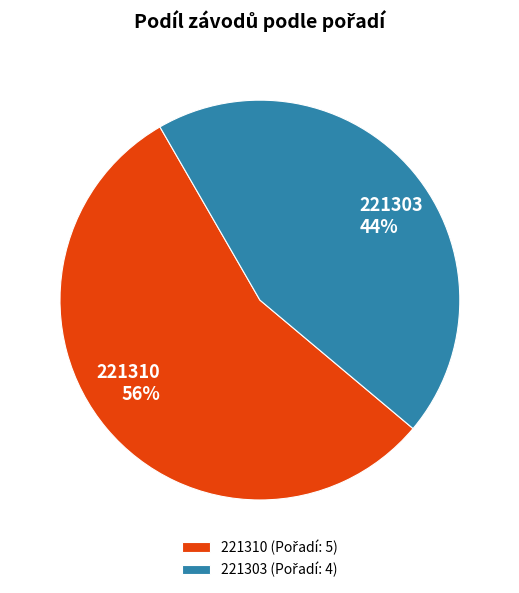

To the nearest percent, what is the combined percentage of 221303 and 221310?

100%